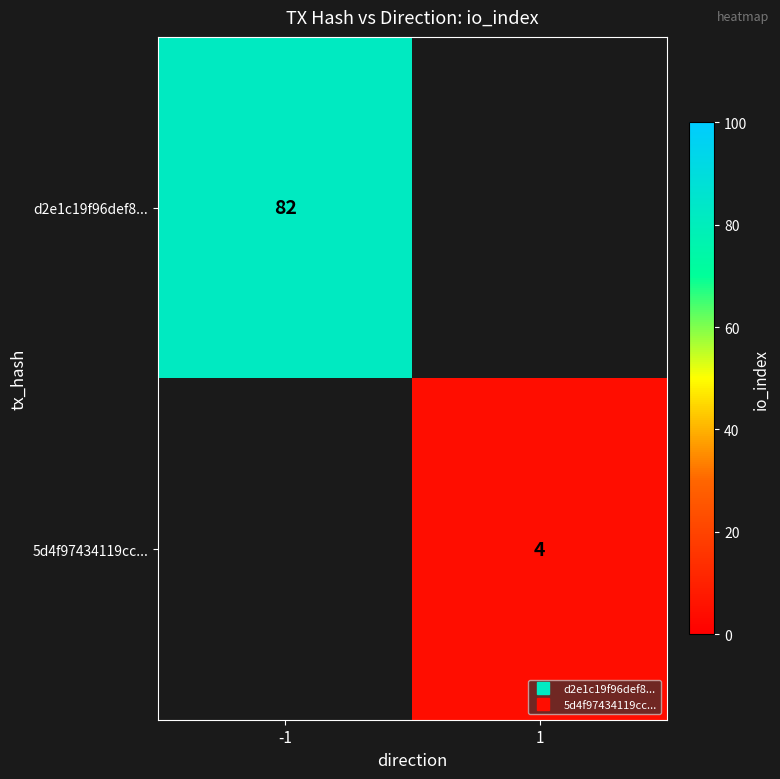

At which label is d2e1c19f96def8... closest to 82?

-1